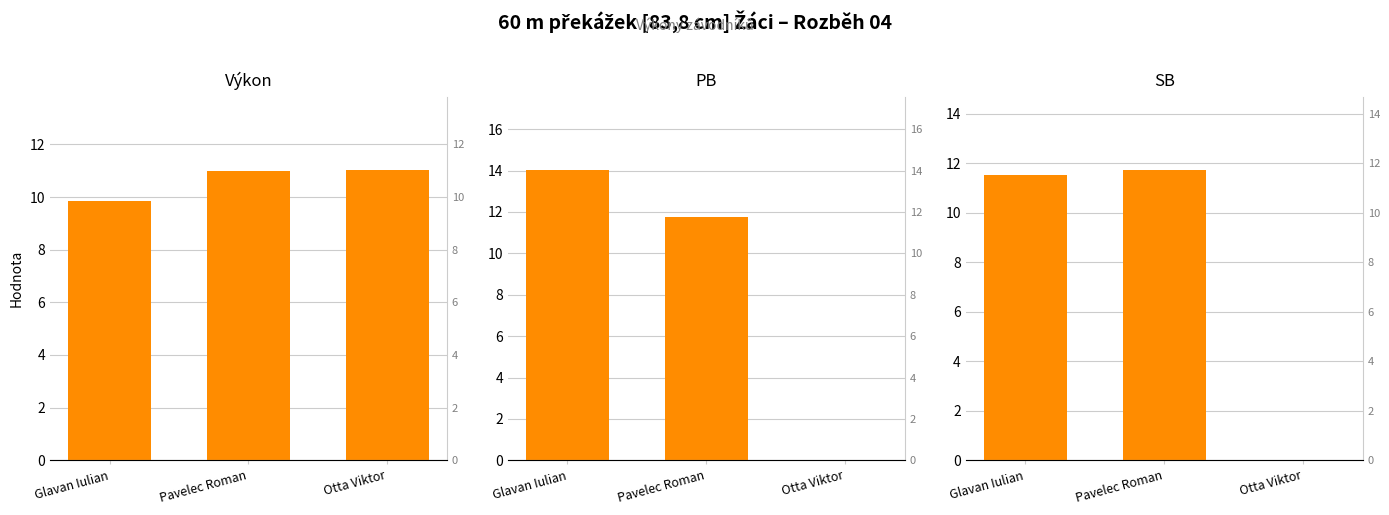

Which category has the highest value across all series?

Glavan Iulian